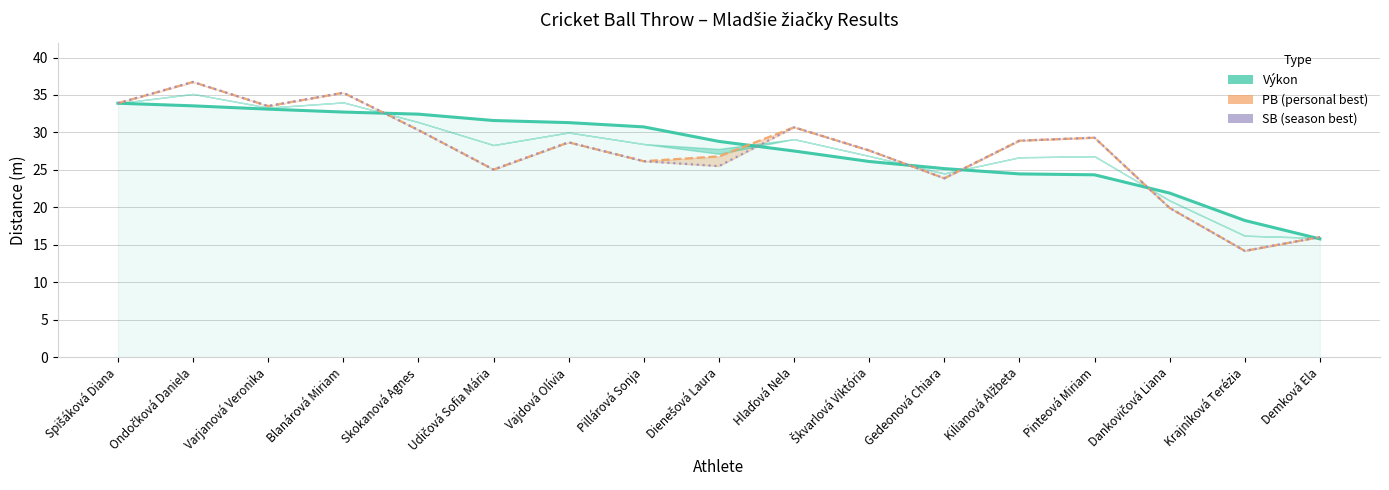

At which label does Výkon reach its minimum?

Demková Ela